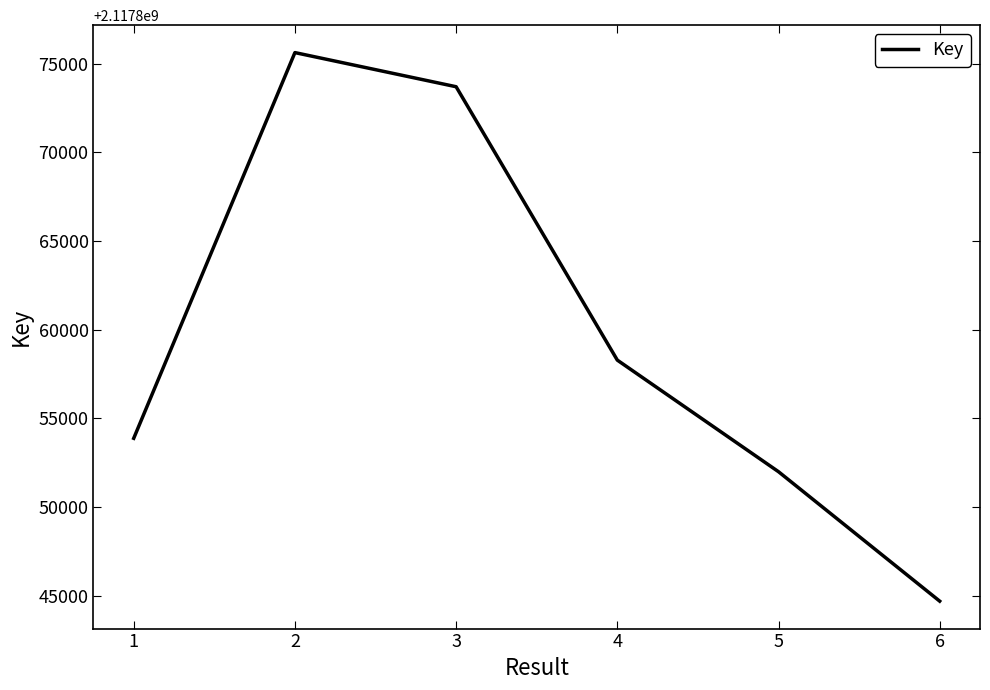

List the labels in order of value, smallest first.

6, 5, 1, 4, 3, 2